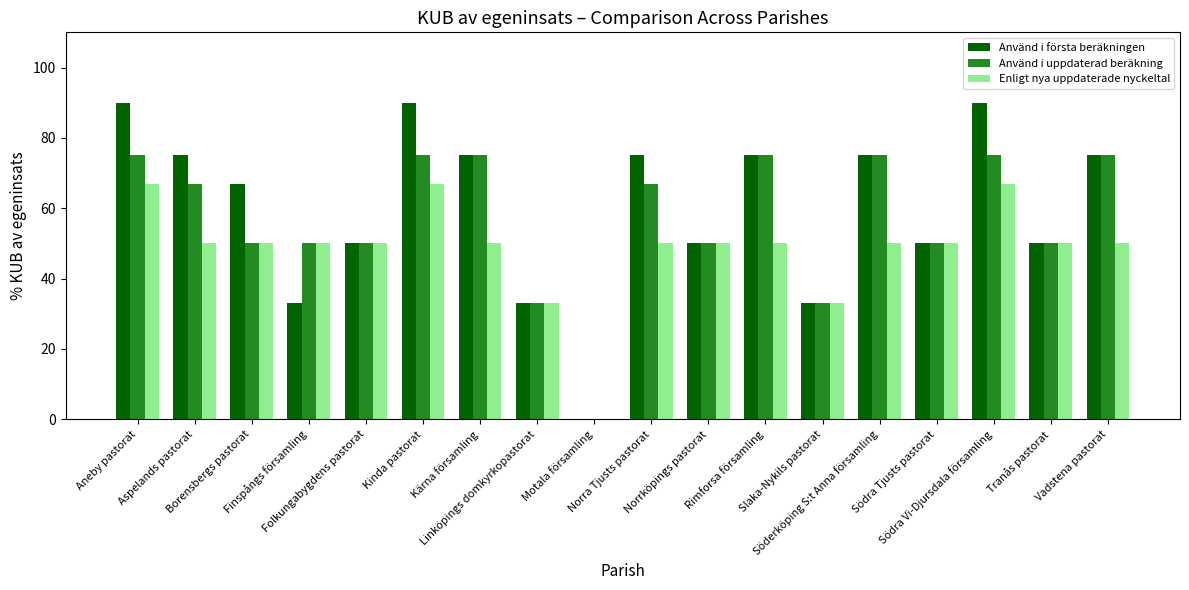

Are the bars grouped side by side (vs. stacked)?

Yes